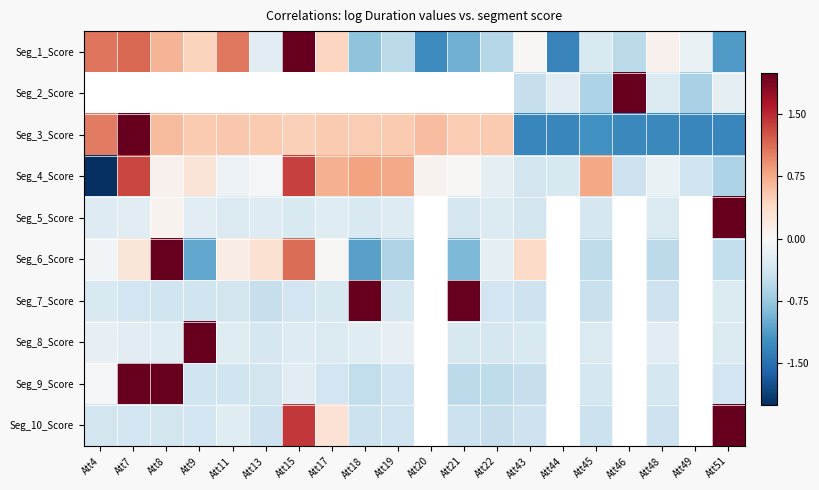

The Seg_4_Score series shows -0.4 at Att46. True or false?

True